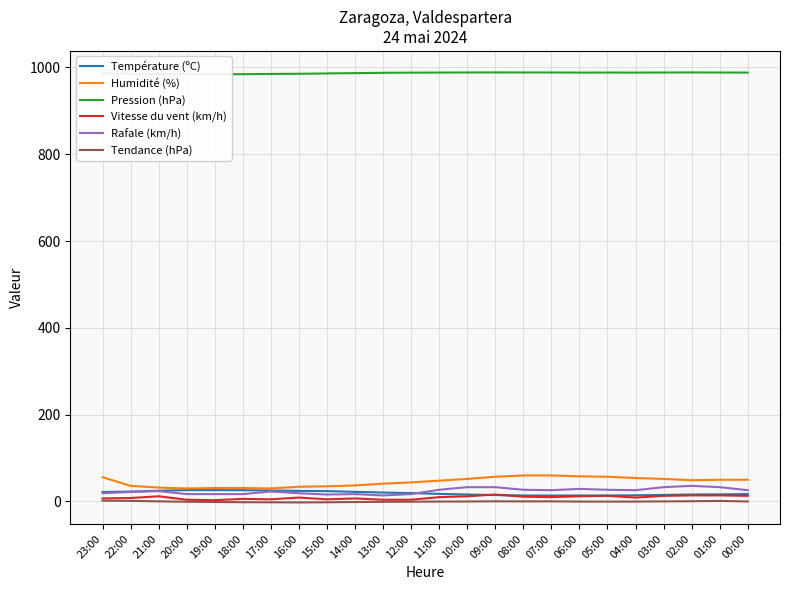

Reading left to right, transcribe all the data shown in this chart.

Température (ºC): 23:00=21.8	22:00=22.8	21:00=24.8	20:00=26.2	19:00=26.2	18:00=26.0	17:00=25.3	16:00=24.4	15:00=23.9	14:00=22.2	13:00=20.6	12:00=19.3	11:00=17.5	10:00=16.0	09:00=14.8	08:00=13.9	07:00=13.7	06:00=13.8	05:00=13.8	04:00=14.2	03:00=15.1	02:00=16.1	01:00=16.4	00:00=17.1
Humidité (%): 23:00=56.0	22:00=36.0	21:00=32.0	20:00=30.0	19:00=31.0	18:00=31.0	17:00=30.0	16:00=34.0	15:00=35.0	14:00=37.0	13:00=41.0	12:00=44.0	11:00=48.0	10:00=52.0	09:00=57.0	08:00=60.0	07:00=60.0	06:00=58.0	05:00=57.0	04:00=54.0	03:00=52.0	02:00=49.0	01:00=50.0	00:00=50.0
Pression (hPa): 23:00=986.4	22:00=985.5	21:00=984.8	20:00=984.4	19:00=984.2	18:00=984.5	17:00=985.0	16:00=985.4	15:00=986.2	14:00=986.9	13:00=987.6	12:00=988.0	11:00=988.2	10:00=988.4	09:00=988.5	08:00=988.4	07:00=988.4	06:00=988.1	05:00=988.2	04:00=988.1	03:00=988.3	02:00=988.5	01:00=988.3	00:00=988.1
Vitesse du vent (km/h): 23:00=7.0	22:00=8.0	21:00=12.0	20:00=4.0	19:00=3.0	18:00=6.0	17:00=5.0	16:00=9.0	15:00=5.0	14:00=7.0	13:00=4.0	12:00=4.0	11:00=10.0	10:00=12.0	09:00=16.0	08:00=11.0	07:00=10.0	06:00=12.0	05:00=13.0	04:00=9.0	03:00=13.0	02:00=14.0	01:00=14.0	00:00=13.0
Rafale (km/h): 23:00=19.0	22:00=22.0	21:00=24.0	20:00=17.0	19:00=17.0	18:00=17.0	17:00=23.0	16:00=19.0	15:00=16.0	14:00=17.0	13:00=14.0	12:00=17.0	11:00=27.0	10:00=33.0	09:00=33.0	08:00=27.0	07:00=26.0	06:00=29.0	05:00=27.0	04:00=26.0	03:00=33.0	02:00=36.0	01:00=33.0	00:00=26.0
Tendance (hPa): 23:00=2.0	22:00=1.3	21:00=0.3	20:00=-0.6	19:00=-1.2	18:00=-1.7	17:00=-1.9	16:00=-2.2	15:00=-1.8	14:00=-1.3	13:00=-0.8	12:00=-0.5	11:00=-0.2	10:00=0.0	09:00=0.4	08:00=0.2	07:00=0.3	06:00=-0.2	05:00=-0.3	04:00=-0.2	03:00=0.2	02:00=0.6	01:00=1.3	00:00=0.0